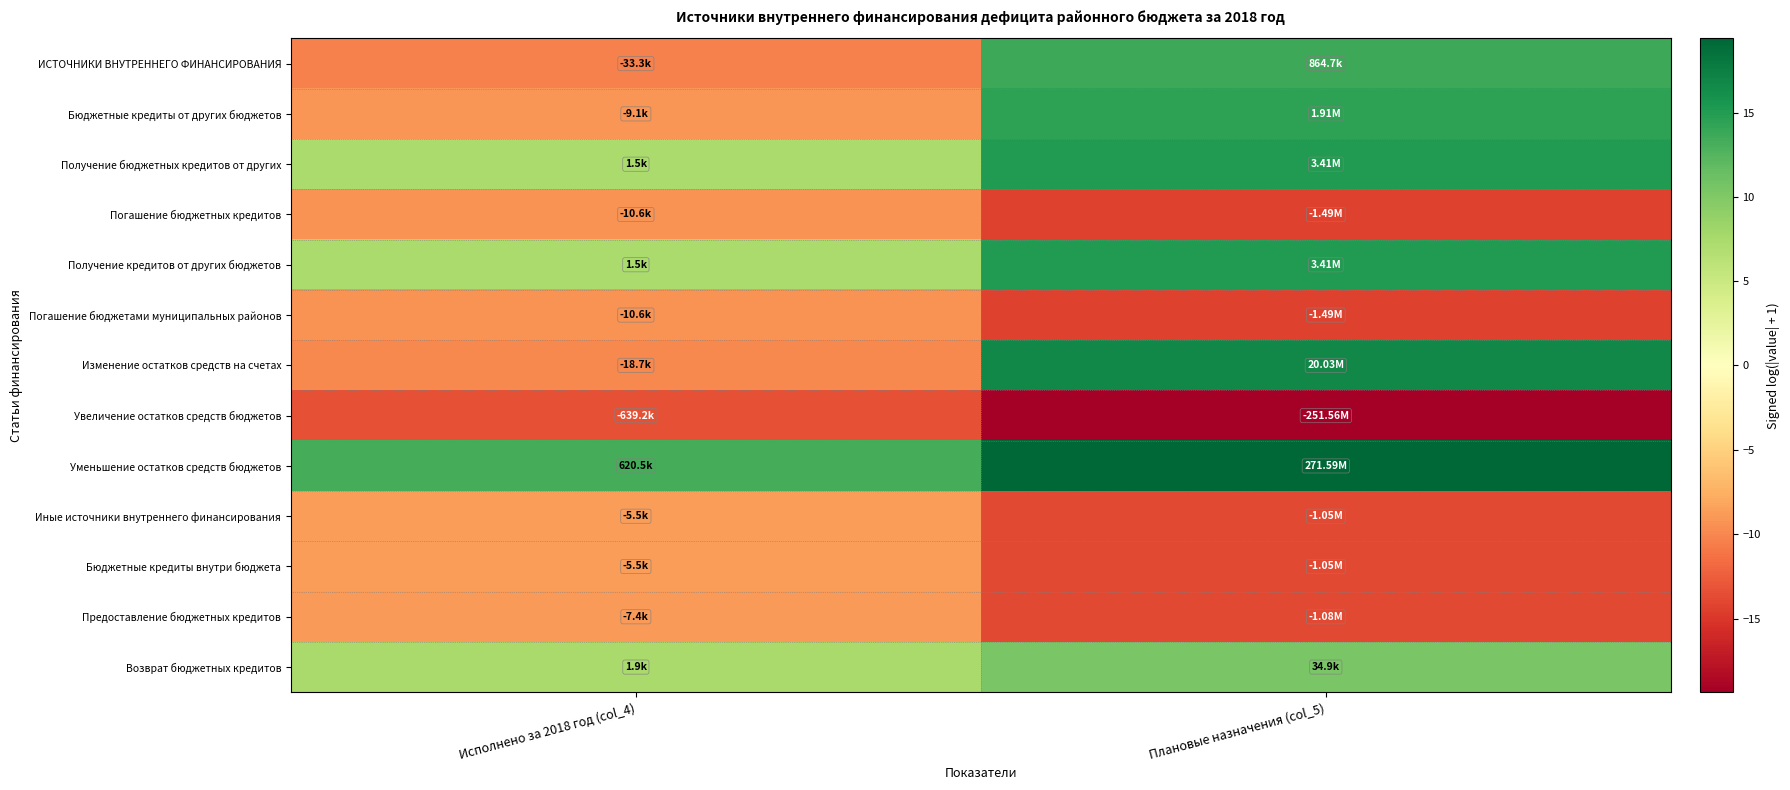

Reading left to right, transcribe all the data shown in this chart.

ИСТОЧНИКИ ВНУТРЕННЕГО ФИНАНСИРОВАНИЯ: Исполнено за 2018 год (col_4)=-10.4	Плановые назначения (col_5)=13.7
Бюджетные кредиты от других бюджетов: Исполнено за 2018 год (col_4)=-9.1	Плановые назначения (col_5)=14.5
Получение бюджетных кредитов от других: Исполнено за 2018 год (col_4)=7.3	Плановые назначения (col_5)=15.0
Погашение бюджетных кредитов: Исполнено за 2018 год (col_4)=-9.3	Плановые назначения (col_5)=-14.2
Получение кредитов от других бюджетов: Исполнено за 2018 год (col_4)=7.3	Плановые назначения (col_5)=15.0
Погашение бюджетами муниципальных районов: Исполнено за 2018 год (col_4)=-9.3	Плановые назначения (col_5)=-14.2
Изменение остатков средств на счетах: Исполнено за 2018 год (col_4)=-9.8	Плановые назначения (col_5)=16.8
Увеличение остатков средств бюджетов: Исполнено за 2018 год (col_4)=-13.4	Плановые назначения (col_5)=-19.3
Уменьшение остатков средств бюджетов: Исполнено за 2018 год (col_4)=13.3	Плановые назначения (col_5)=19.4
Иные источники внутреннего финансирования: Исполнено за 2018 год (col_4)=-8.6	Плановые назначения (col_5)=-13.9
Бюджетные кредиты внутри бюджета: Исполнено за 2018 год (col_4)=-8.6	Плановые назначения (col_5)=-13.9
Предоставление бюджетных кредитов: Исполнено за 2018 год (col_4)=-8.9	Плановые назначения (col_5)=-13.9
Возврат бюджетных кредитов: Исполнено за 2018 год (col_4)=7.5	Плановые назначения (col_5)=10.5